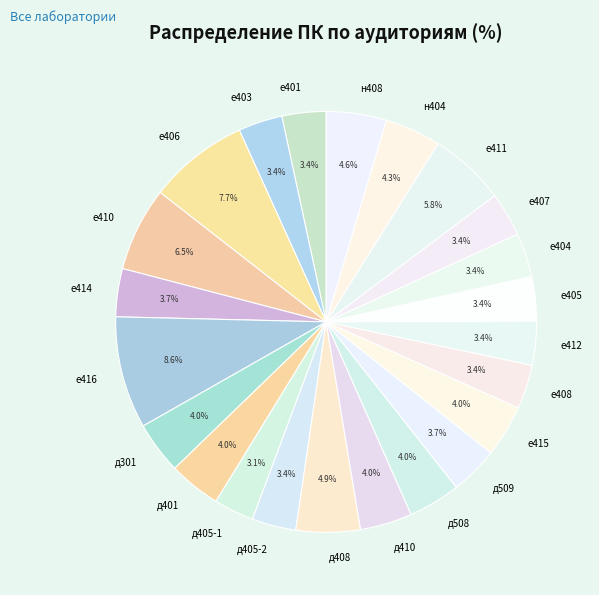

What is the ratio of the value at е410 to the value at д410?

1.6